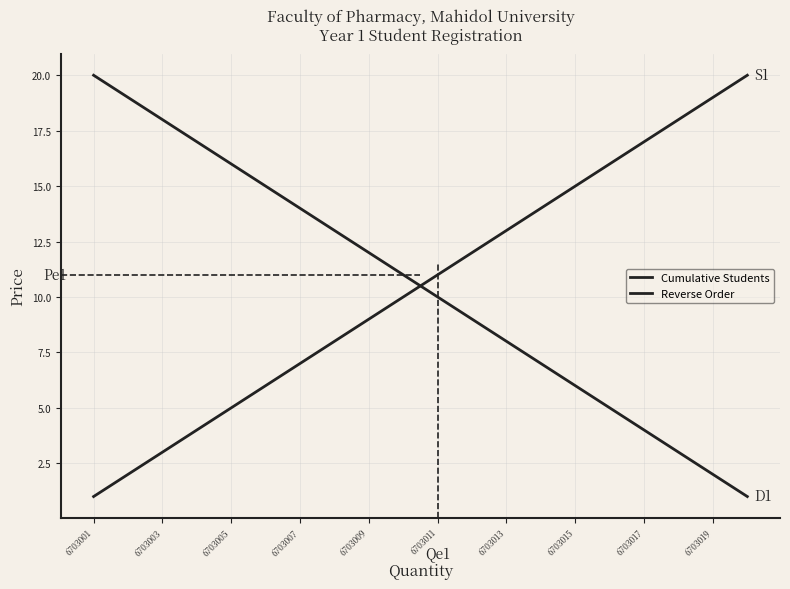

Is this an area chart (filled region under the line)?

No